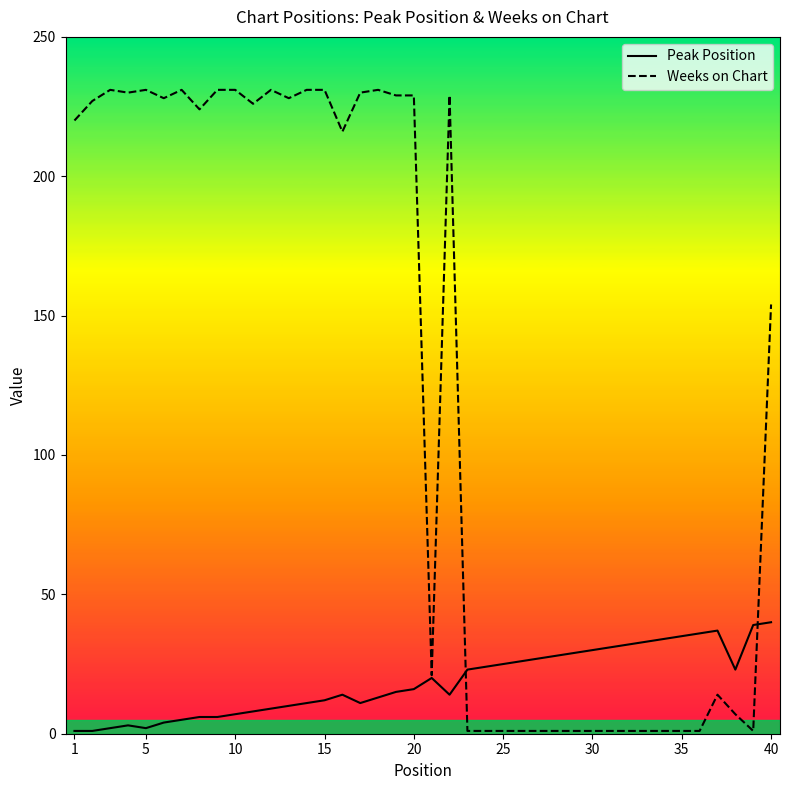

Which series has the widest spread of values?

Weeks on Chart